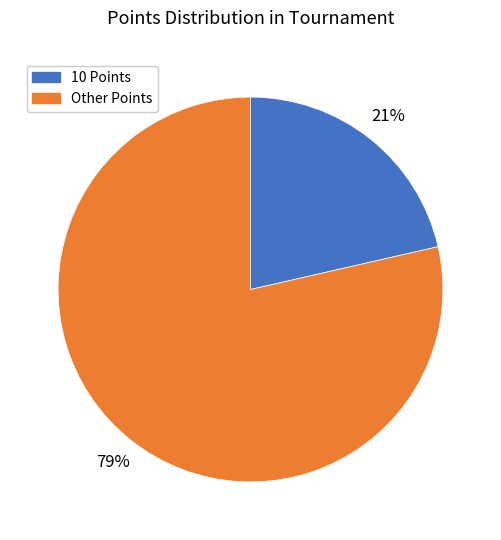

To the nearest percent, what is the average slice percentage?

50%